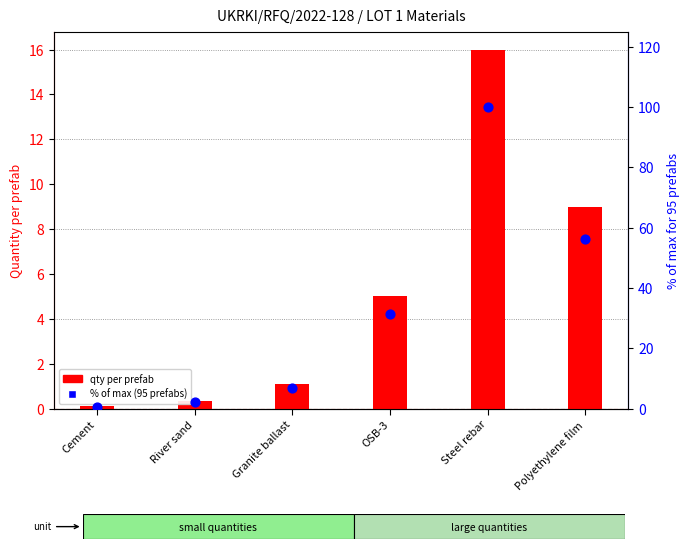

What is the total value across all series at Cement?

0.7